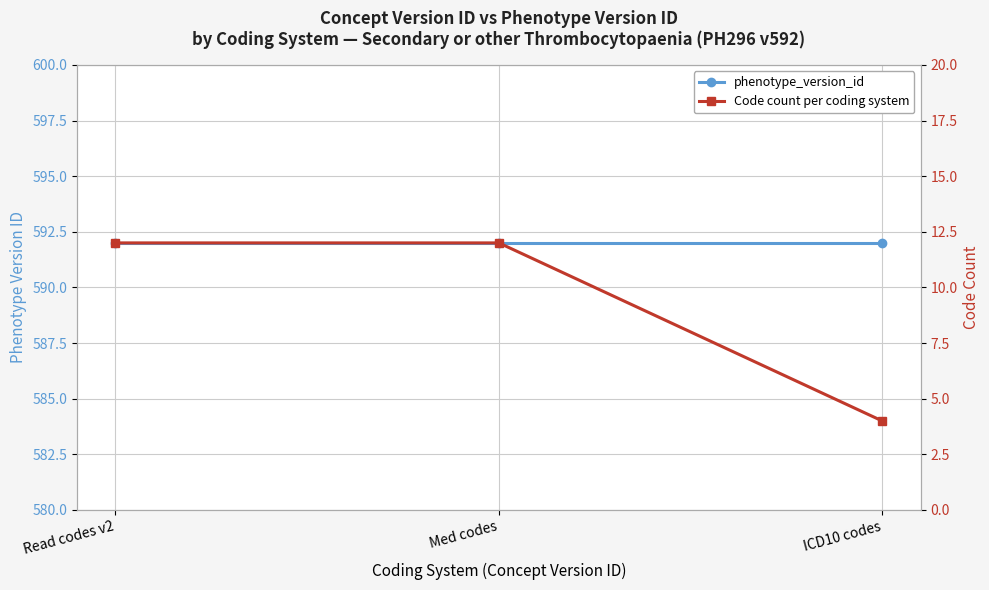

At which category is the sum across all series the highest?

Read codes v2